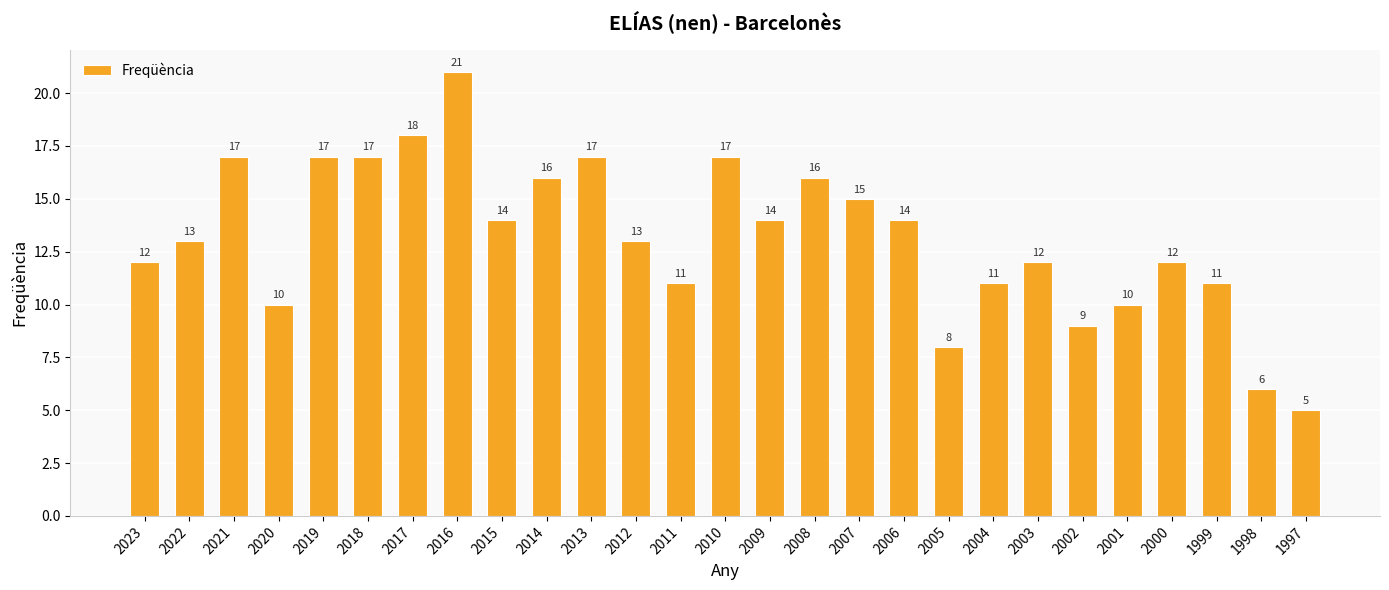

Reading left to right, extract all data points from this chart.

2023=12	2022=13	2021=17	2020=10	2019=17	2018=17	2017=18	2016=21	2015=14	2014=16	2013=17	2012=13	2011=11	2010=17	2009=14	2008=16	2007=15	2006=14	2005=8	2004=11	2003=12	2002=9	2001=10	2000=12	1999=11	1998=6	1997=5